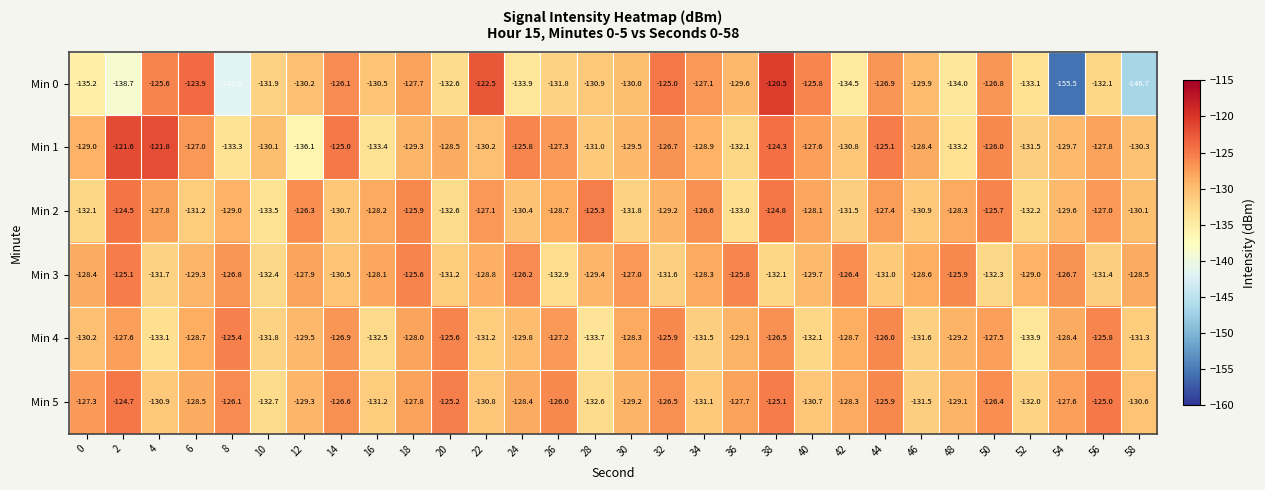

How many values in the Min 5 series are below -128?

16